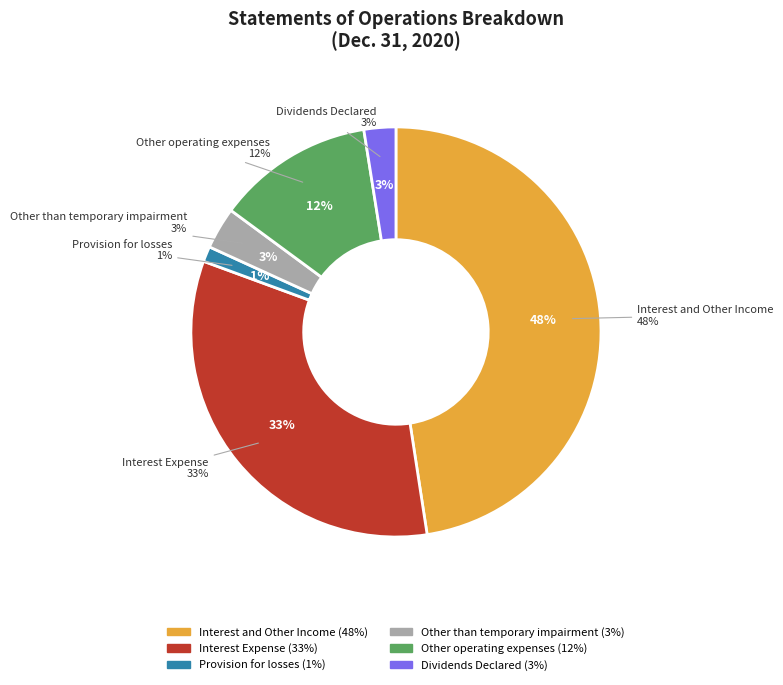

Is it true that Interest Expense is 38% of the pie?

False